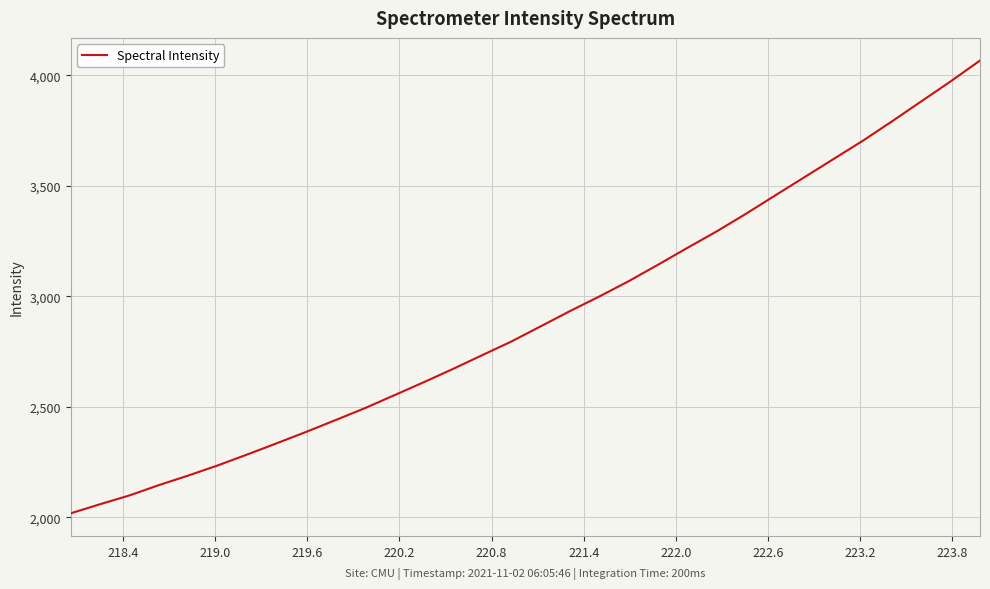

What is the difference between the maximum and minimum values?

2050.1